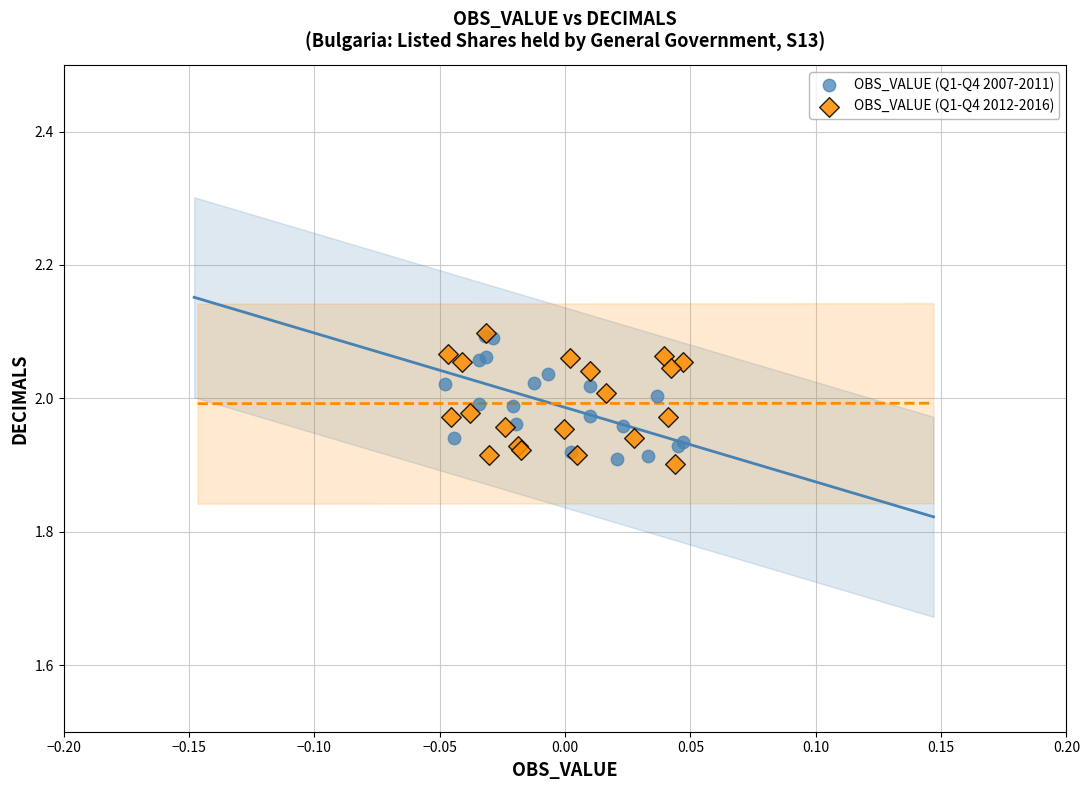

What are all the series names shown in the legend?

OBS_VALUE (Q1-Q4 2007-2011), OBS_VALUE (Q1-Q4 2012-2016)